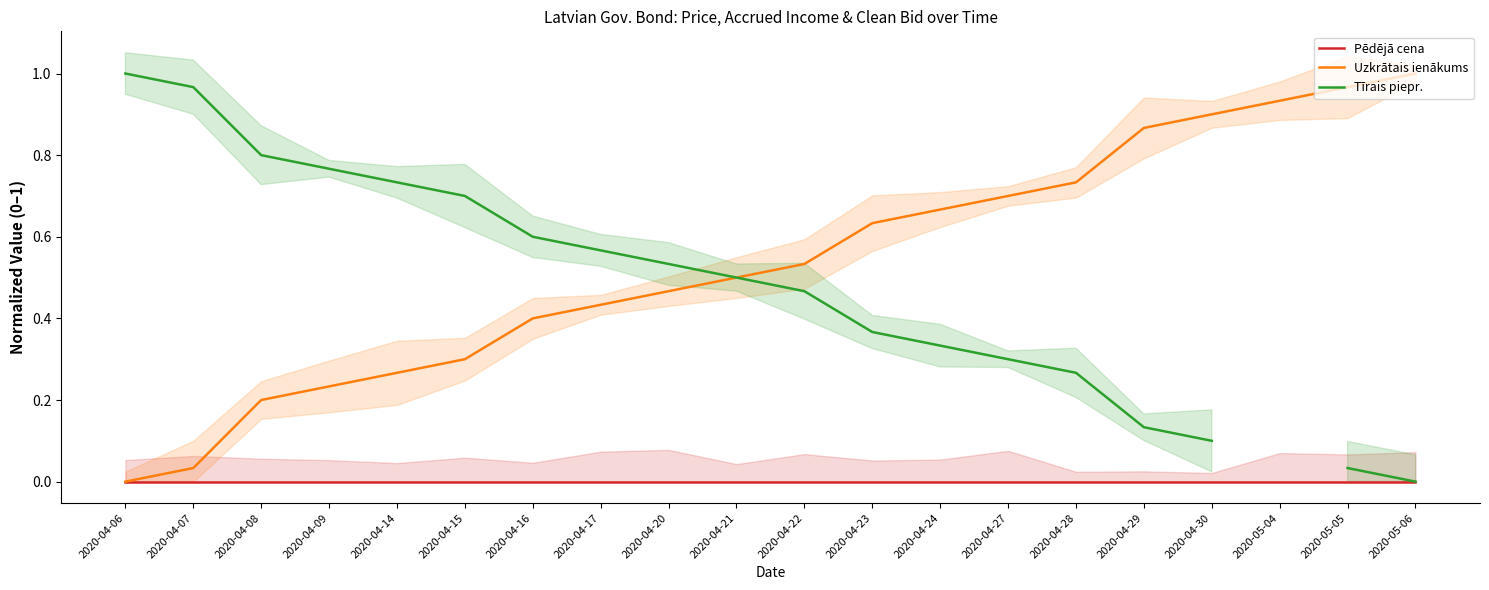

What is the total value across all series at 2020-04-14?

1.0